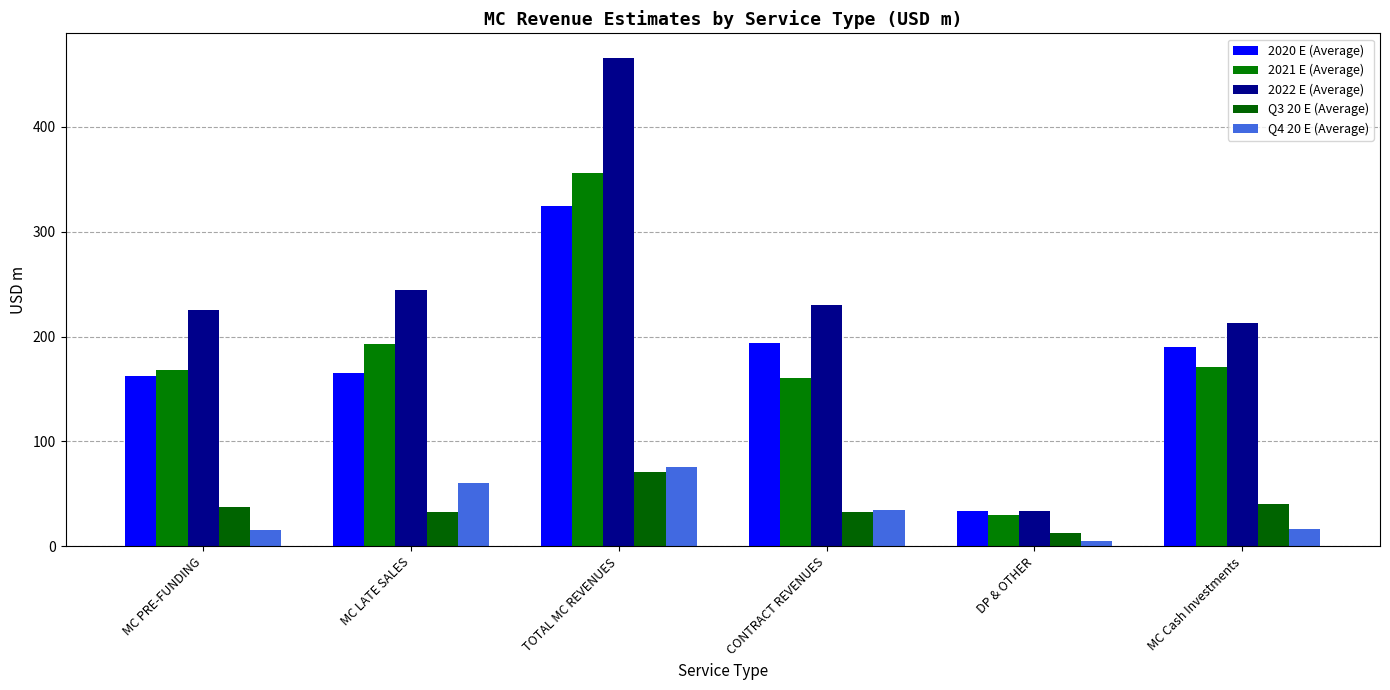

Which series has the largest range (max minus min)?

2022 E (Average)